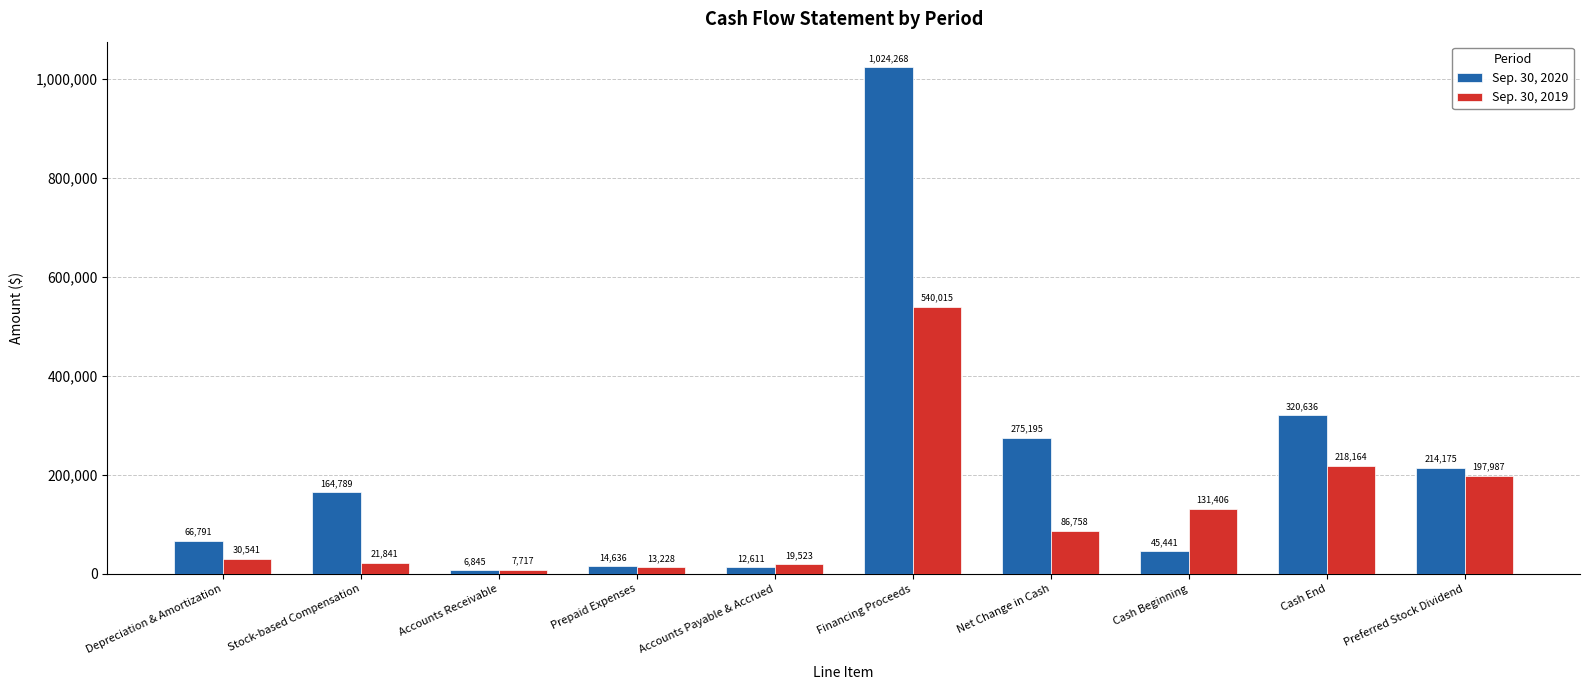

How many bars are there in total?

20